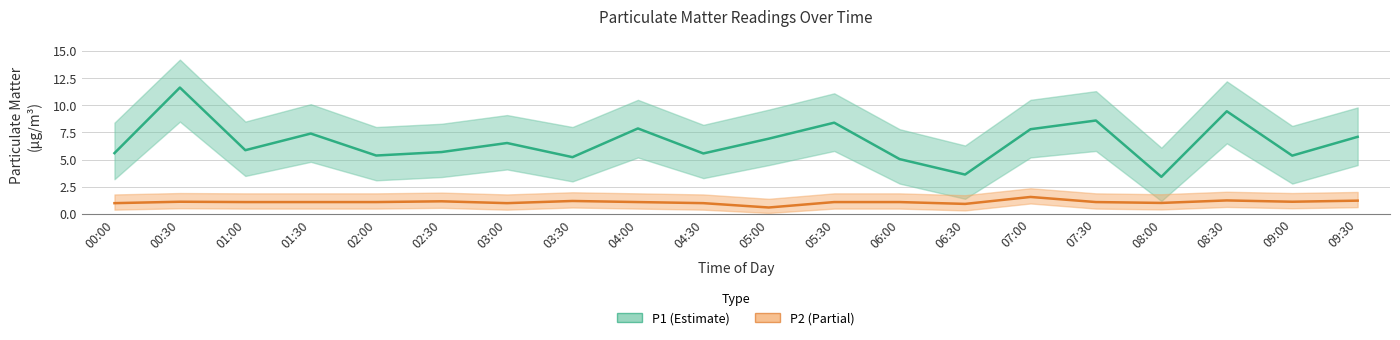

List the labels in order of P1 value, smallest first.

08:00, 06:30, 06:00, 03:30, 09:00, 02:00, 04:30, 00:00, 02:30, 01:00, 03:00, 05:00, 09:30, 01:30, 07:00, 04:00, 05:30, 07:30, 08:30, 00:30